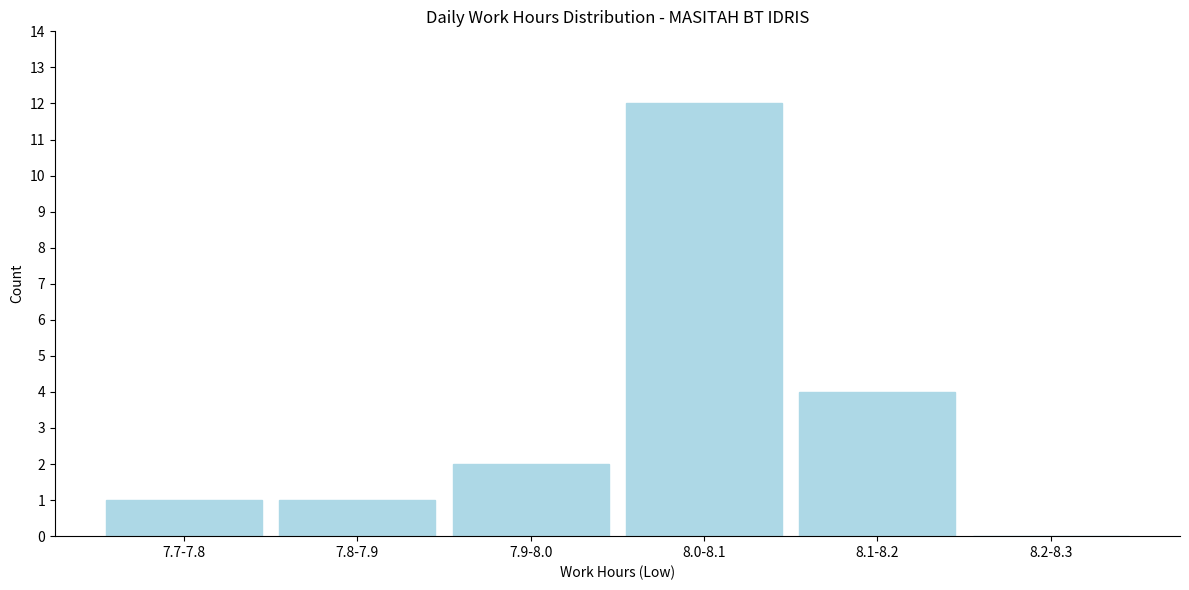

Reading left to right, transcribe all the data shown in this chart.

7.7-7.8=1	7.8-7.9=1	7.9-8.0=2	8.0-8.1=12	8.1-8.2=4	8.2-8.3=0